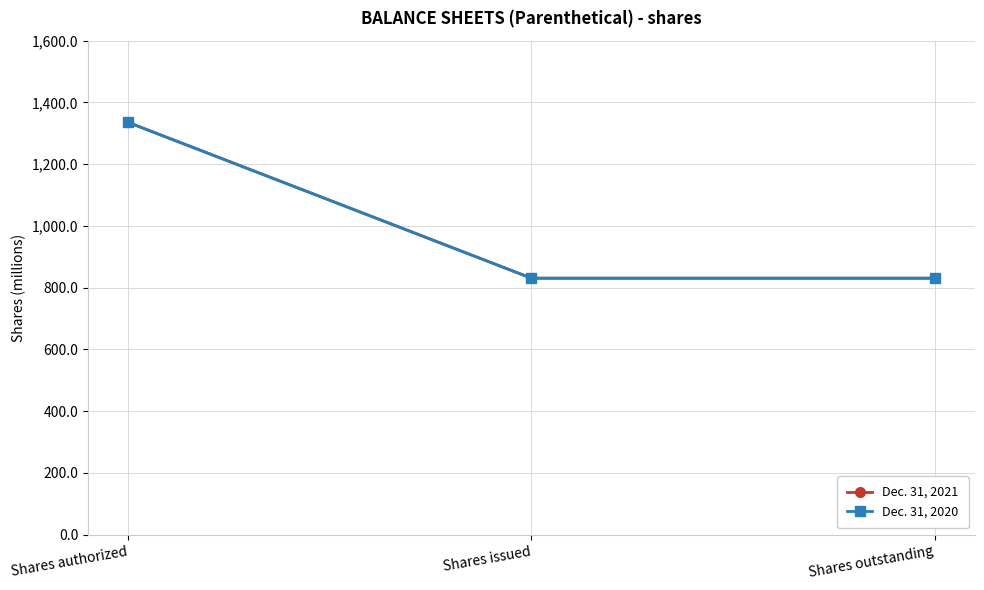

What is the label of the 3rd point from the left?

Shares outstanding